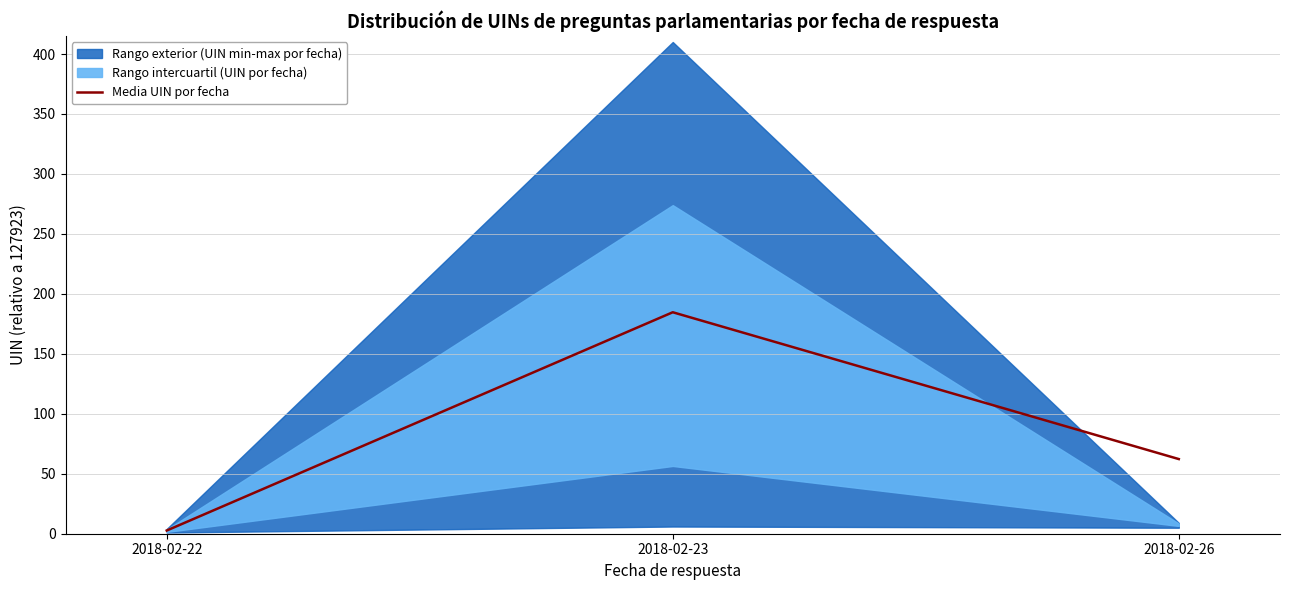

The chart shows a value of 51.8 at 2018-02-23. True or false?

False